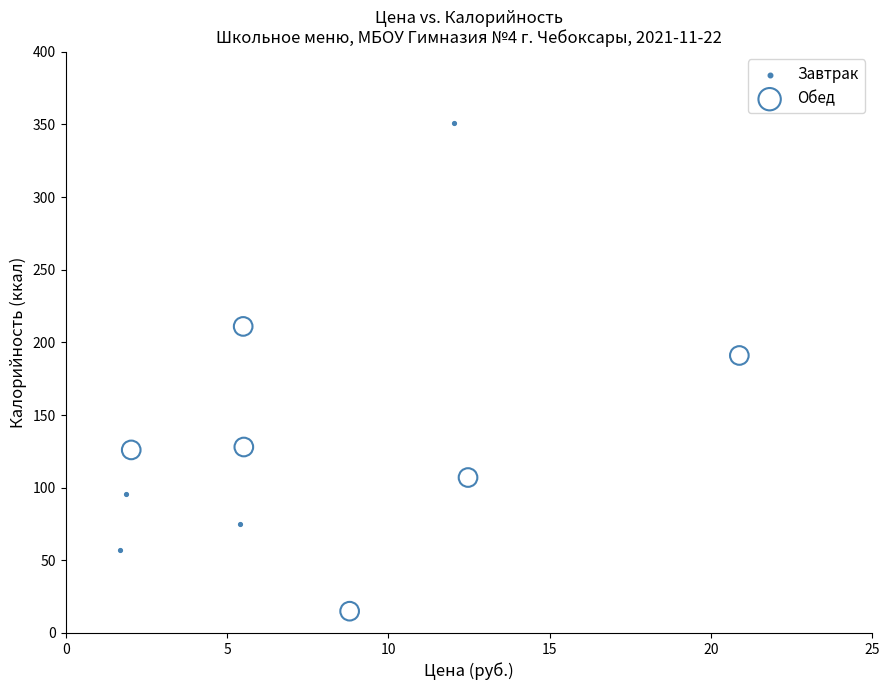

Which series contains the highest Y value?

Завтрак